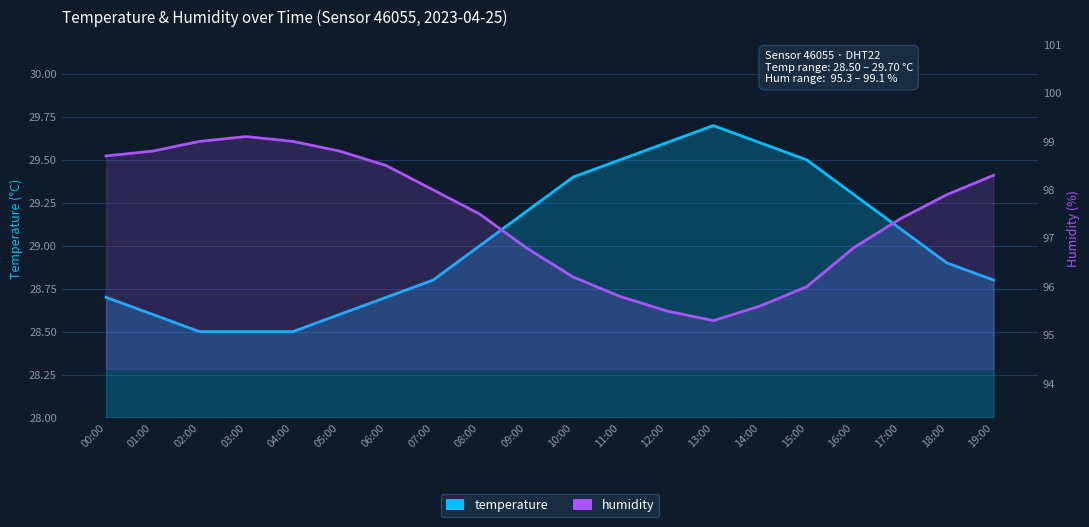

At how many categories does at least one series exceed 57?

20